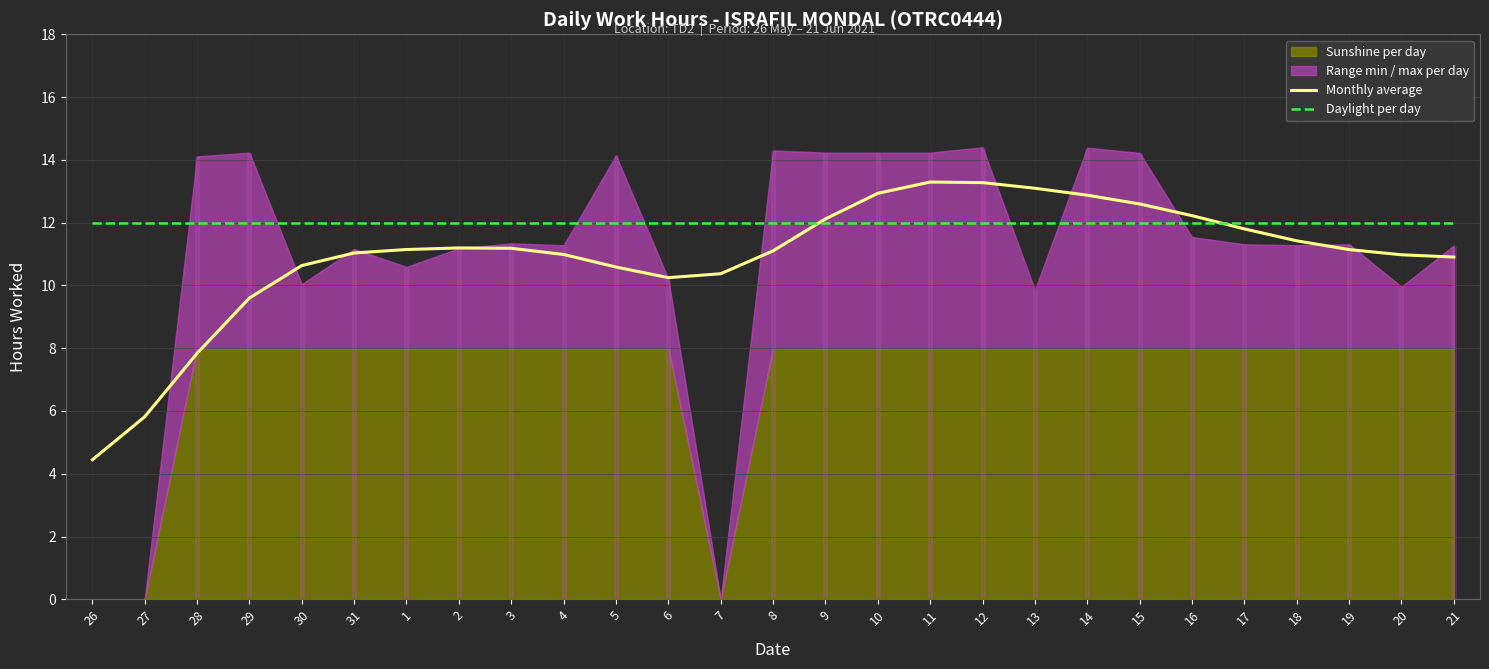

How many times do Monthly average and Daylight per day cross each other?

2